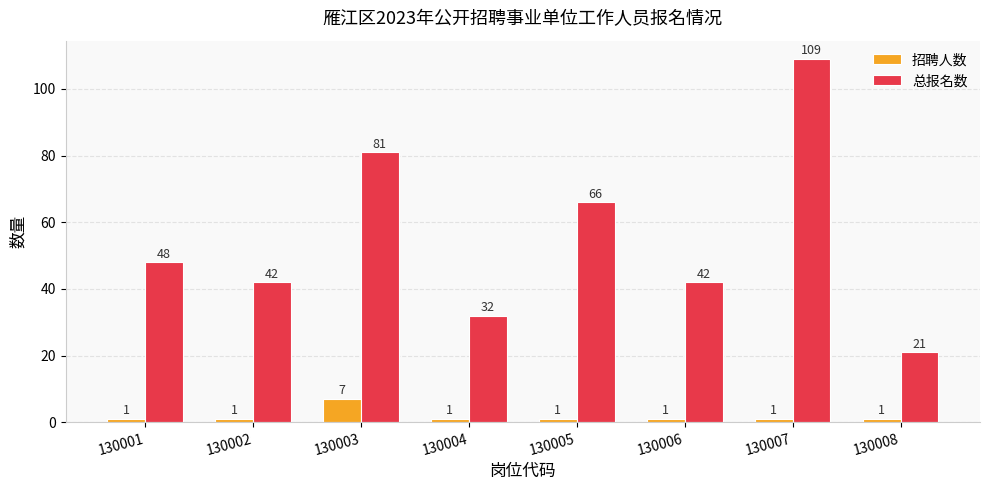

What is the approximate value of 招聘人数 at 130001?

1